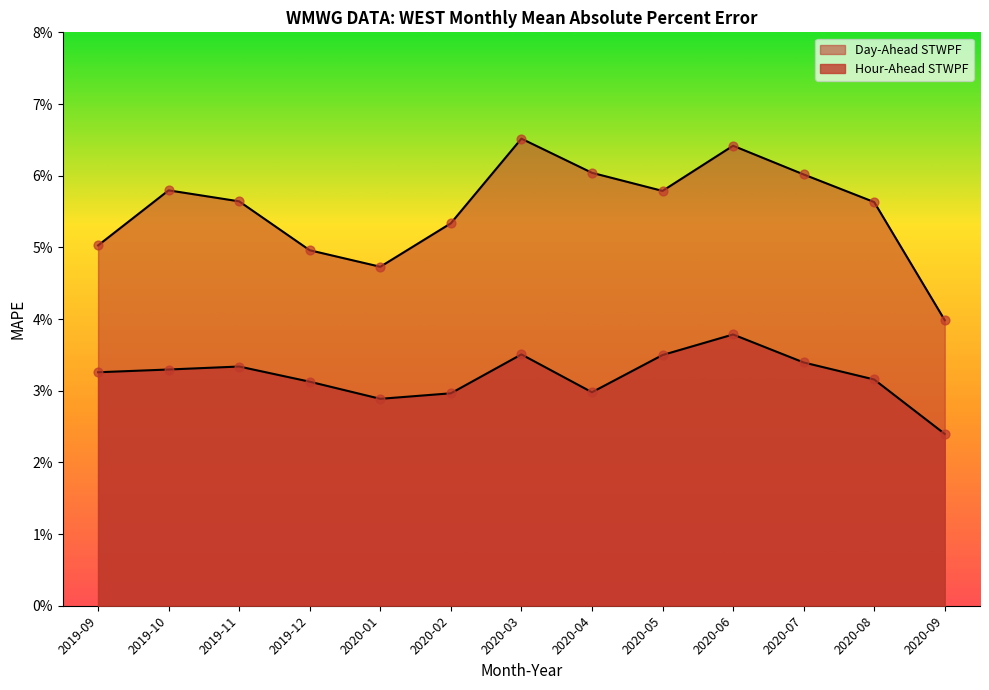

Which series has the largest Y range (max minus min)?

Day-Ahead STWPF